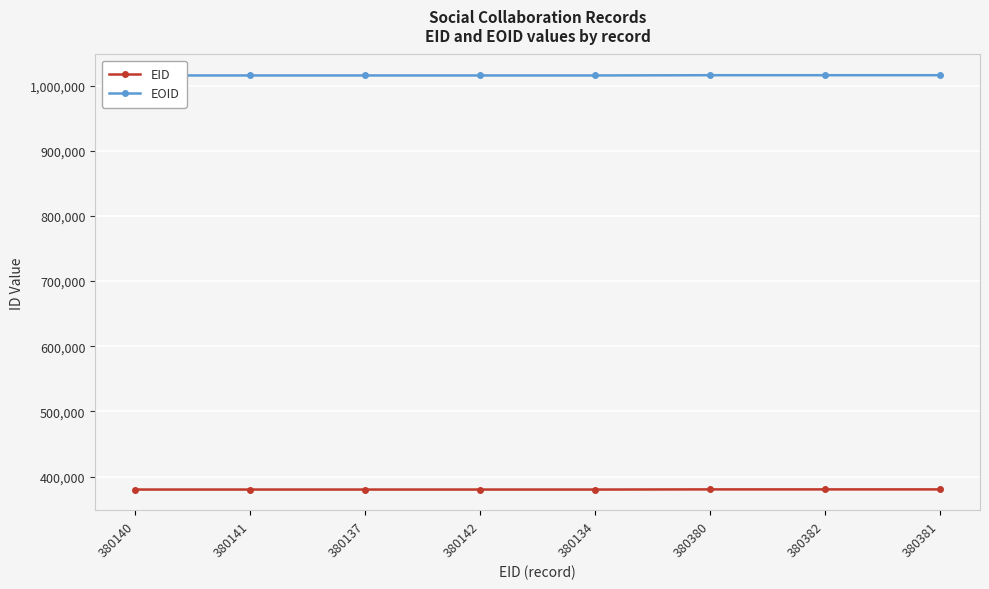

What is the label of the 1st point from the left?

380140